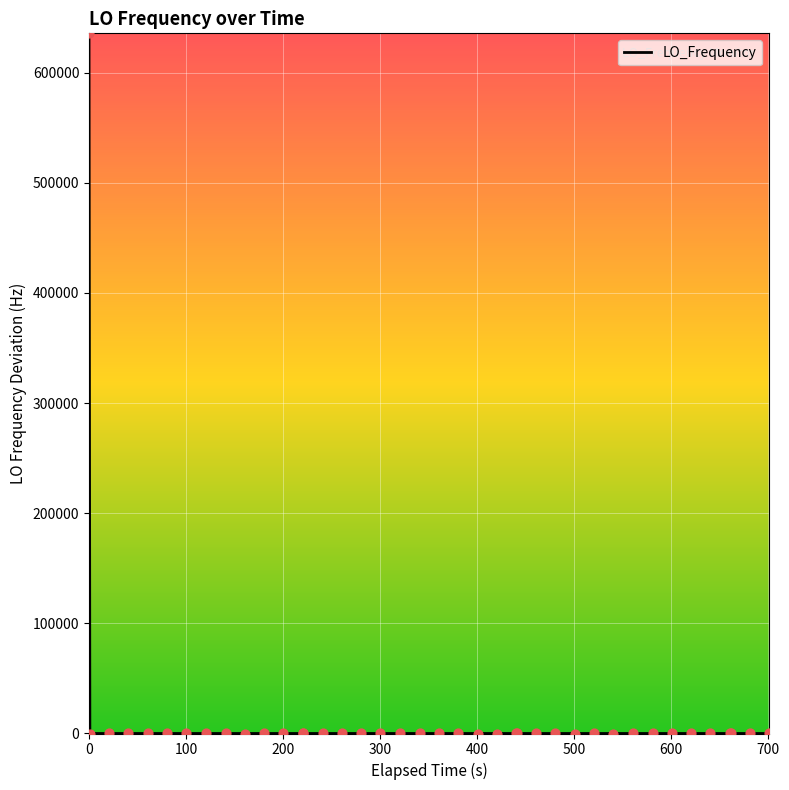

What is the difference between the maximum and minimum values?

635705.5